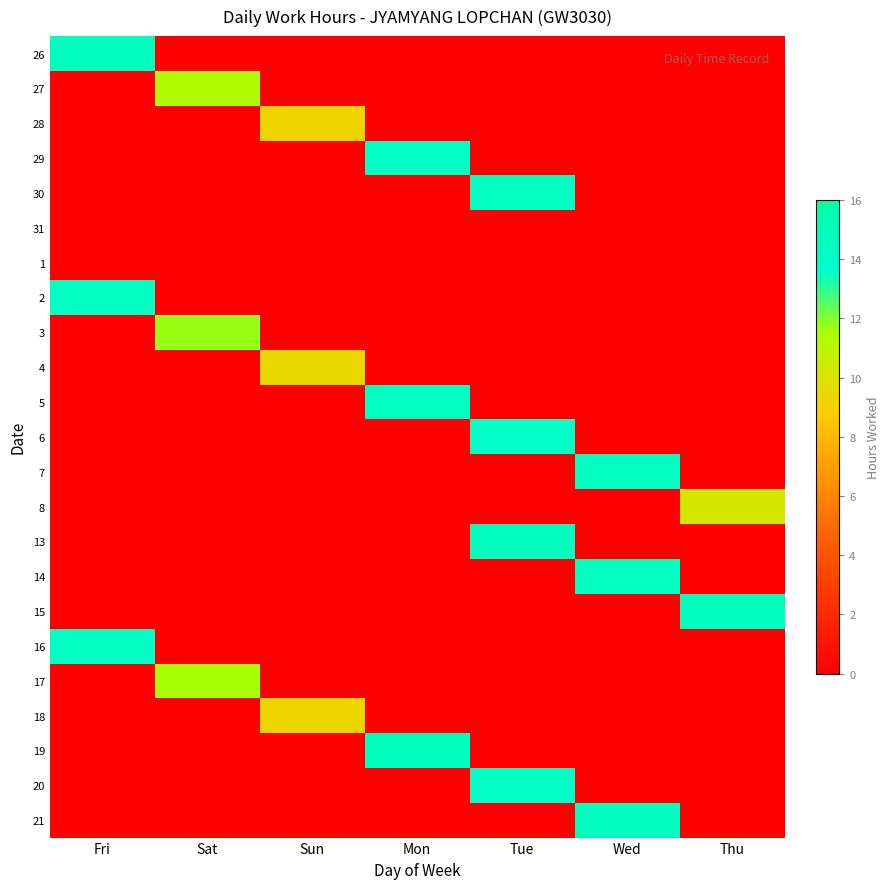

At Sun, list the series in order from largest to smallest.

4, 18, 28, 26, 27, 29, 30, 31, 1, 2, 3, 5, 6, 7, 8, 13, 14, 15, 16, 17, 19, 20, 21